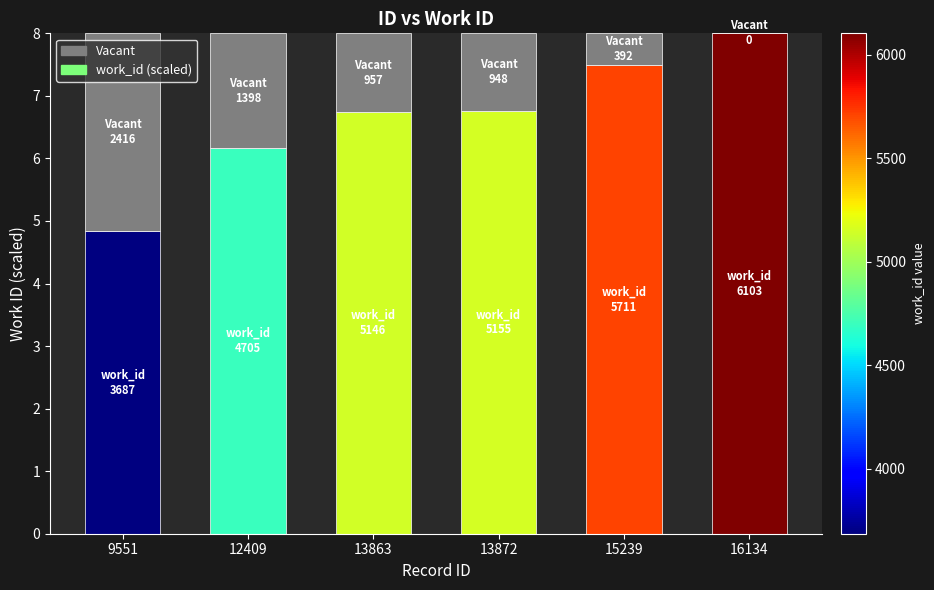

What is the total value across all series at 9551?

8.0